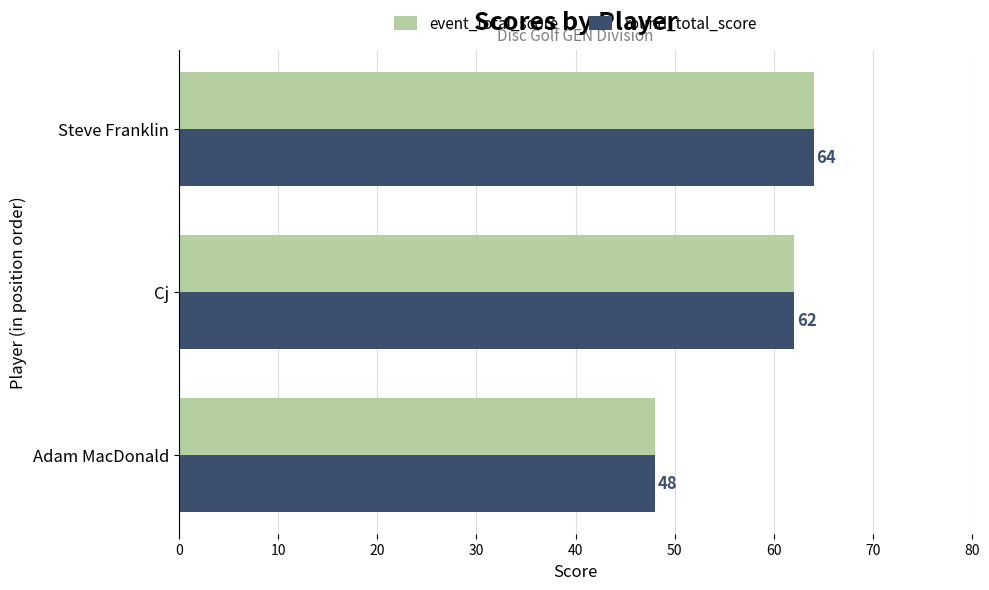

What is the total value across all series at Cj?

124